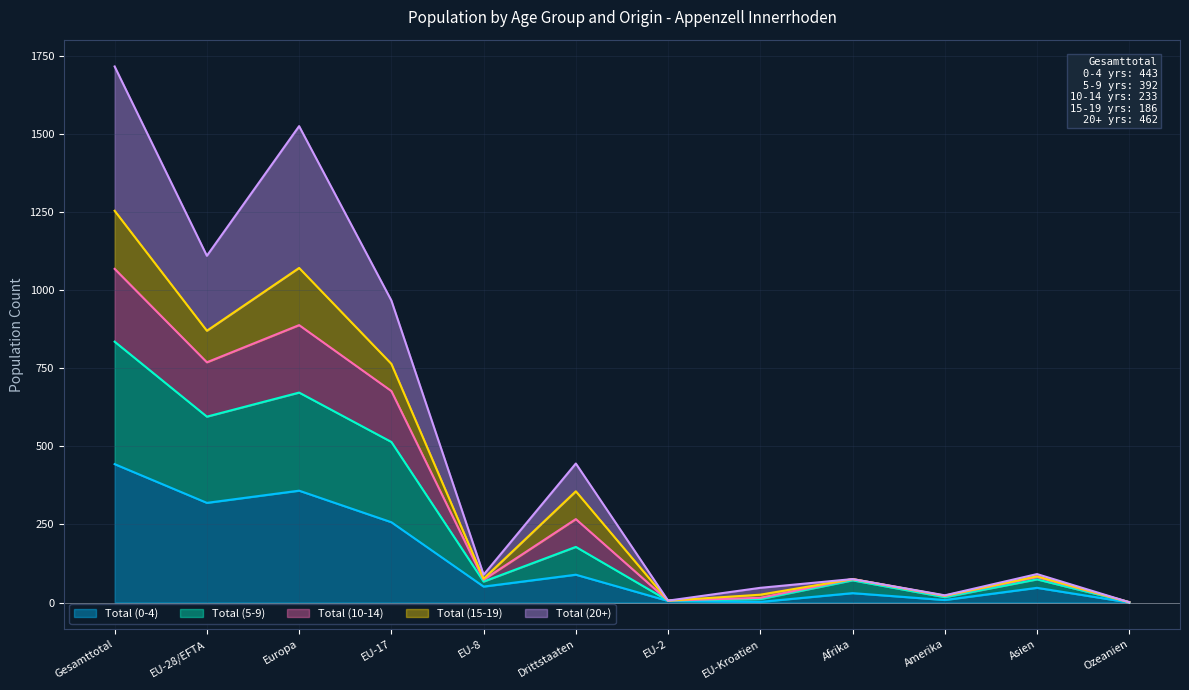

What is the average value of the Total (20+) series?

508